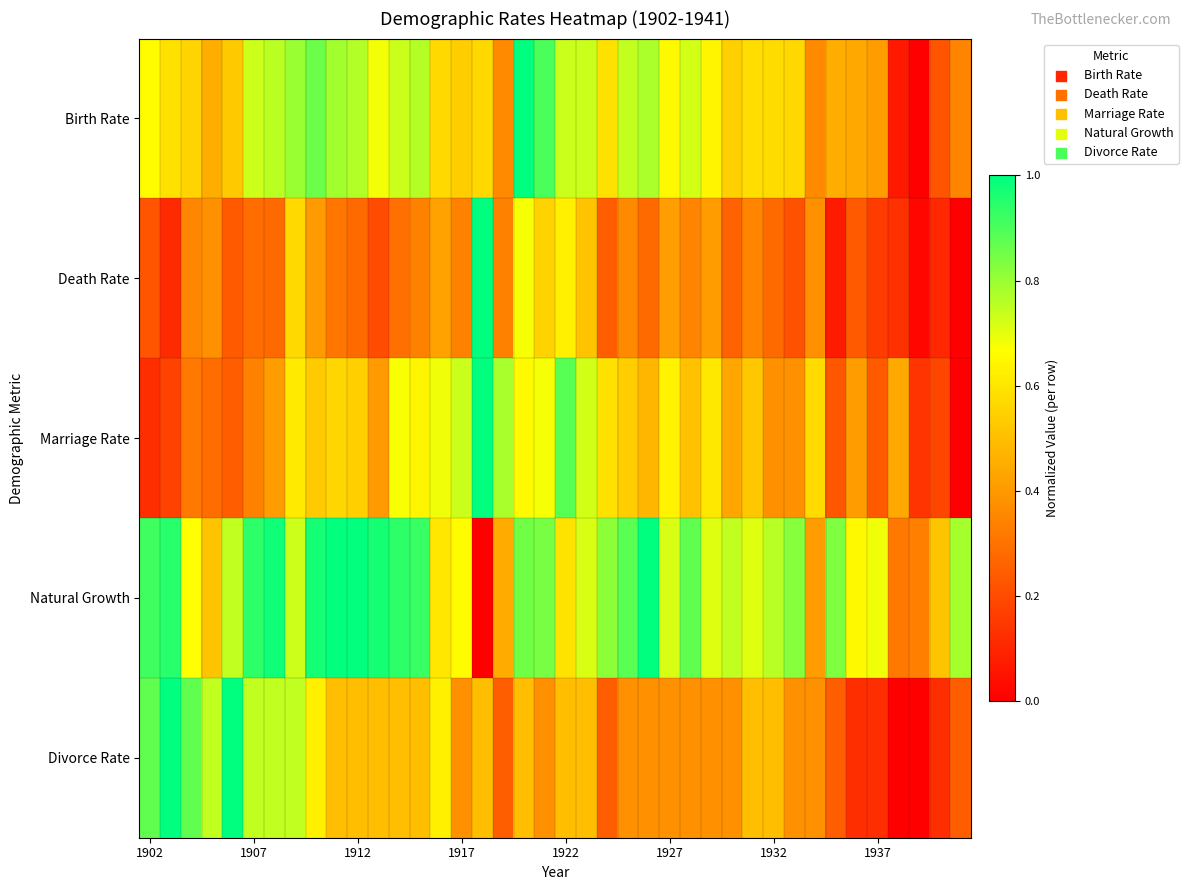

Count the number of categories in the chart.

40